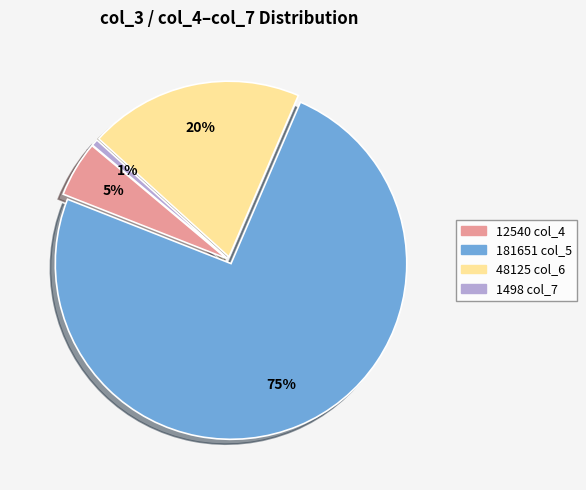

How many segments does this pie chart have?

4